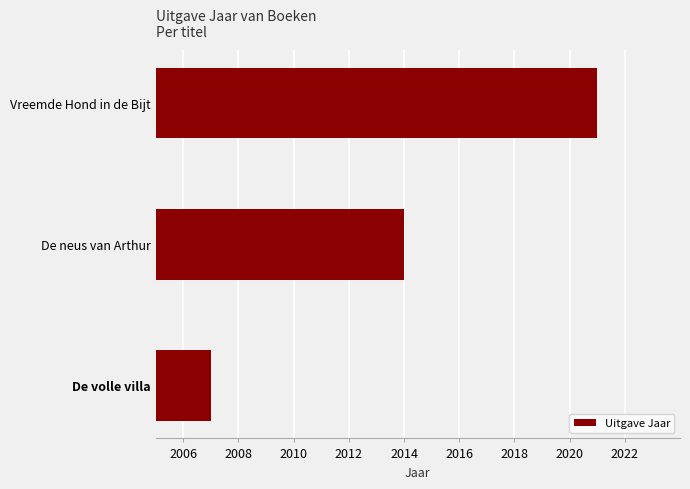

The chart shows a value of 1122 at De volle villa. True or false?

False